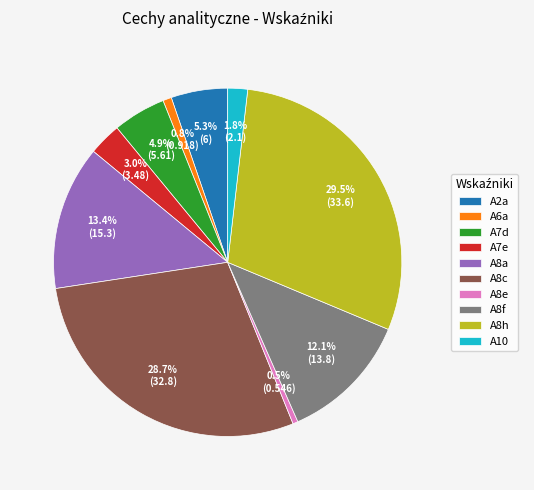

To the nearest percent, what is the average slice percentage?

10%